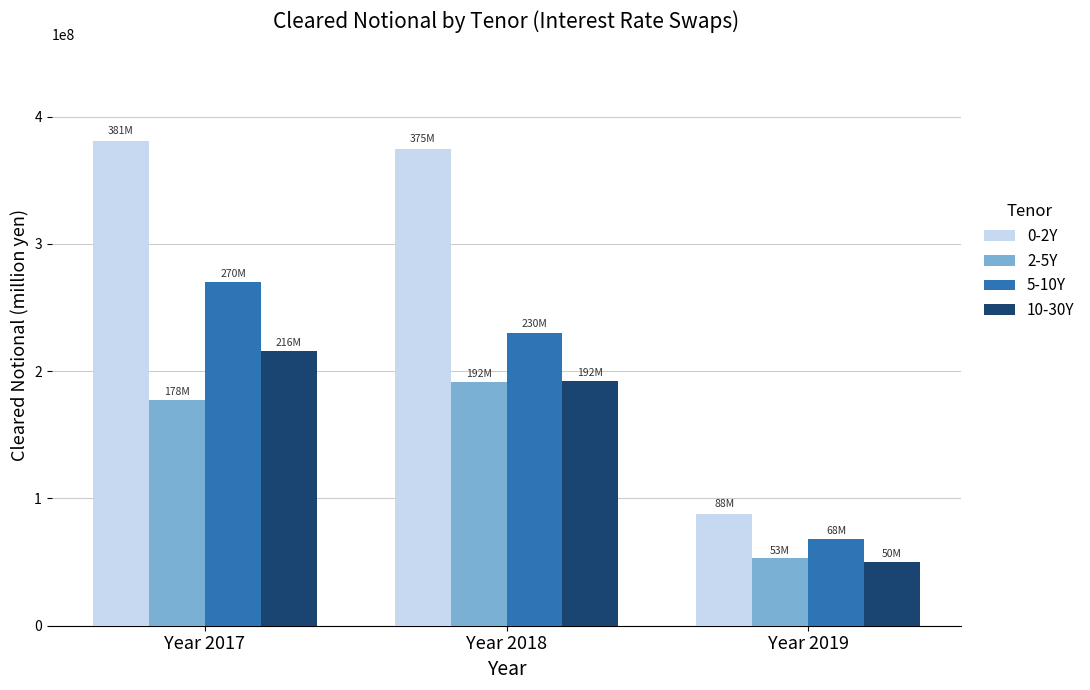

Is the value of 2-5Y at Year 2019 greater than the value of 5-10Y at Year 2019?

No